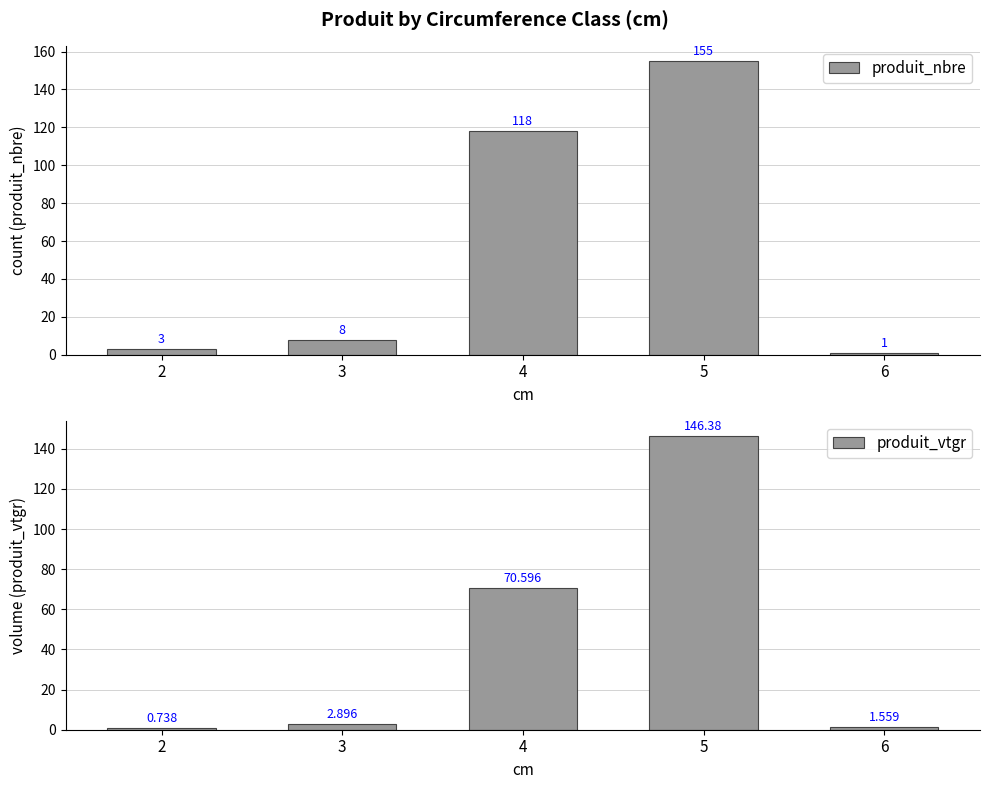

How many values in the produit_nbre series are below 8?

2